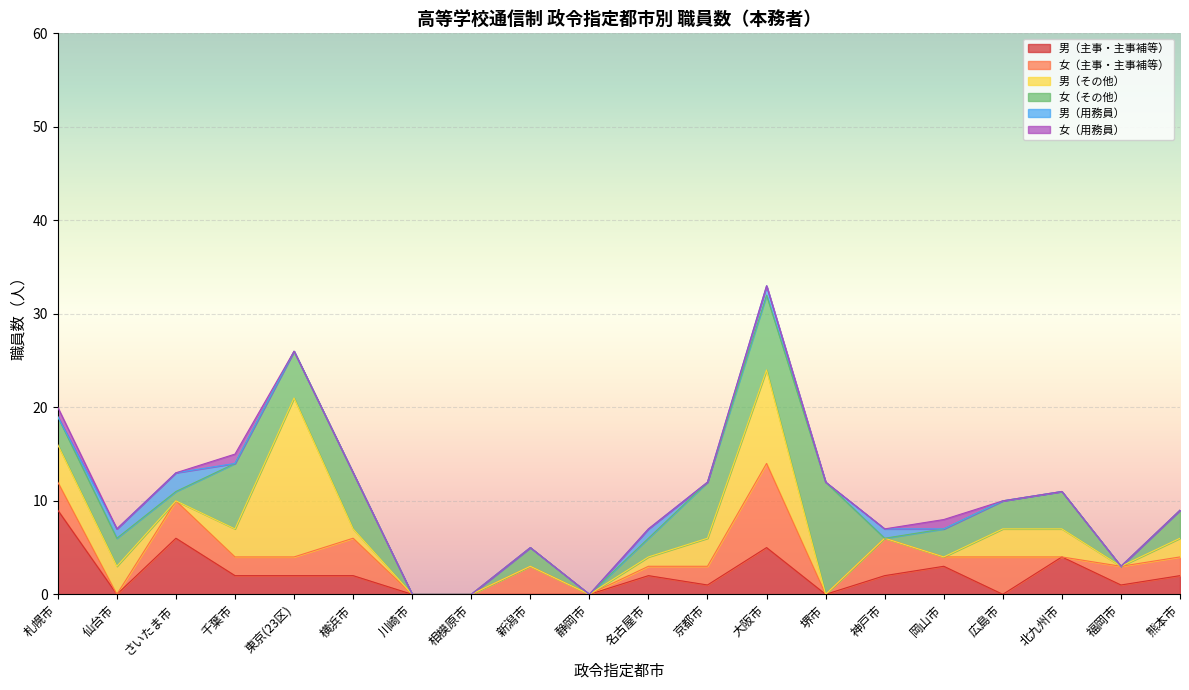

Read the 男（その他） value at 札幌市.

4